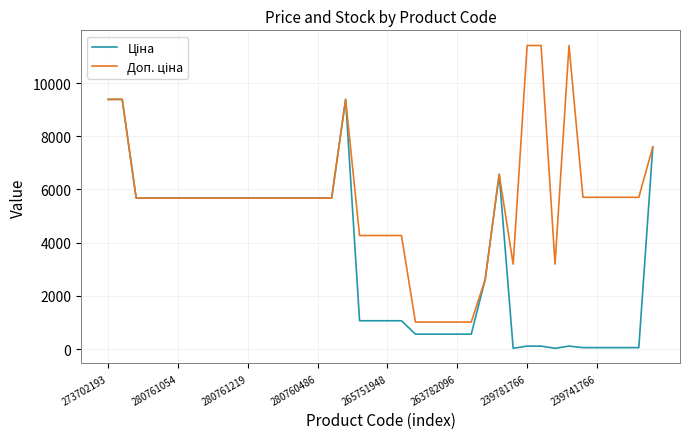

What is the maximum value shown in the chart?

11410.0